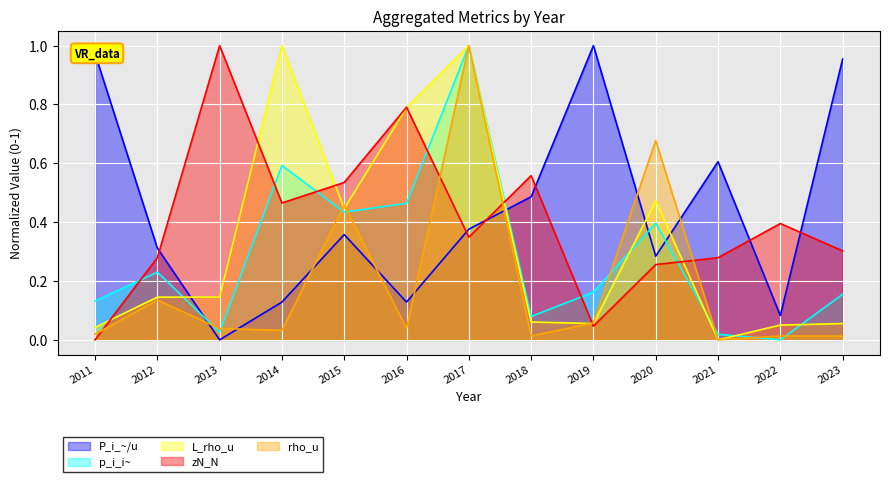

Which series has the largest range (max minus min)?

P_i_~/u